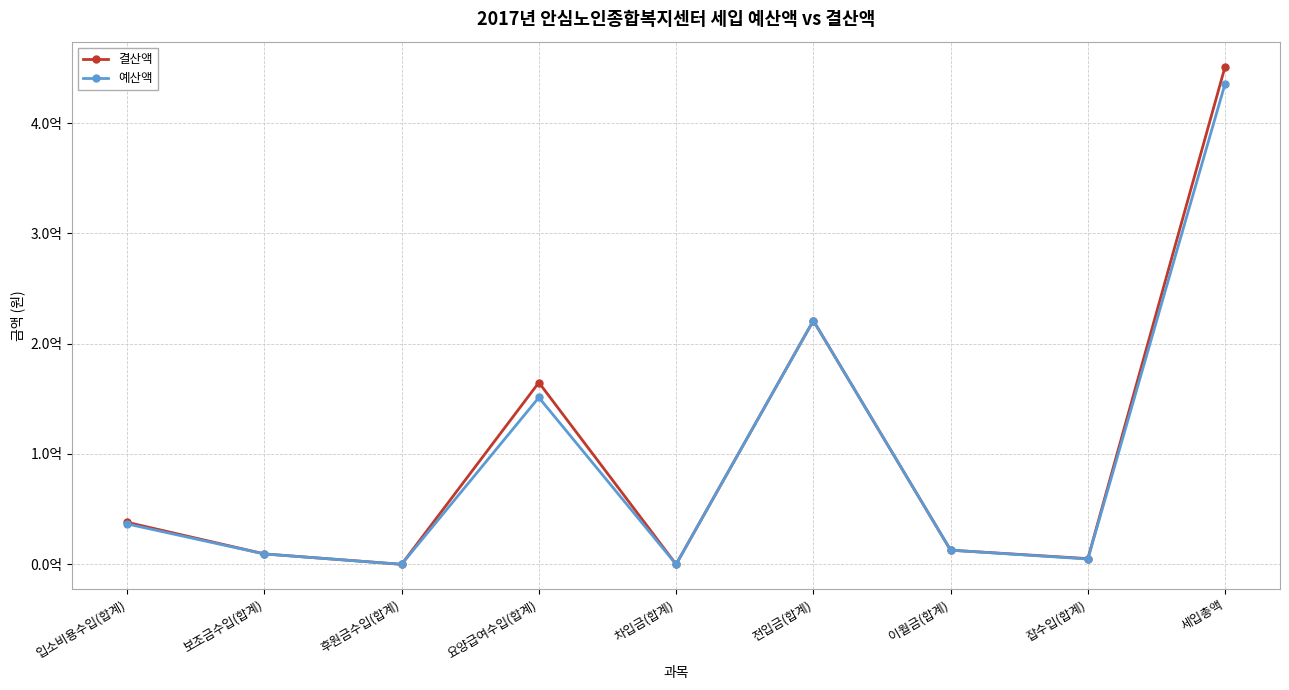

True or false: 결산액 and 예산액 intersect in this chart.

False